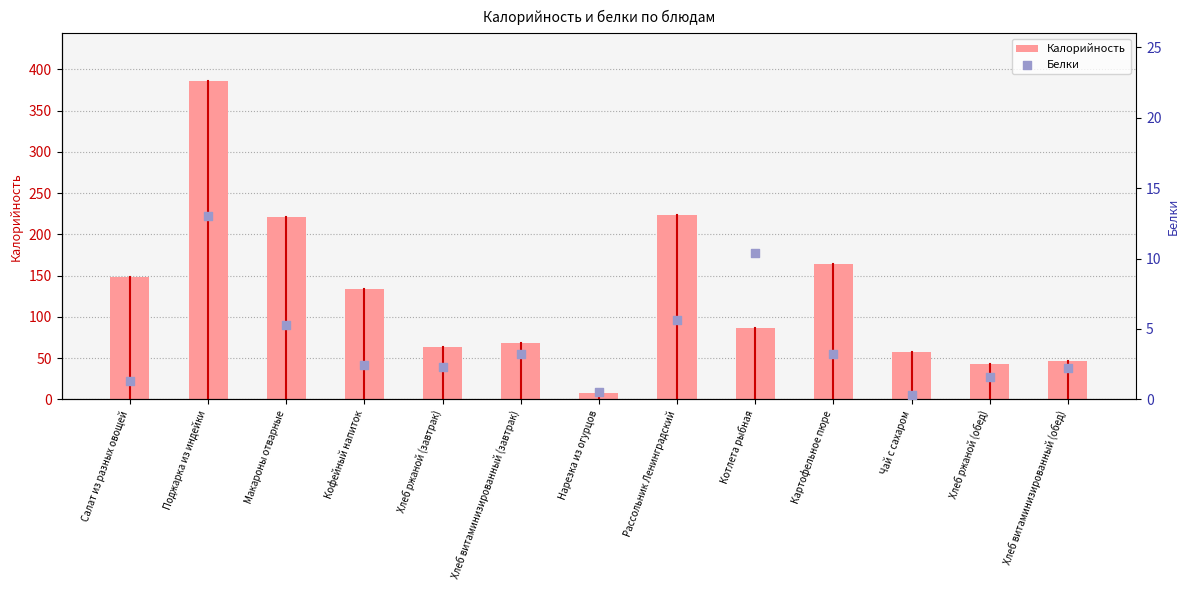

Which series reaches the maximum Y coordinate?

Калорийность